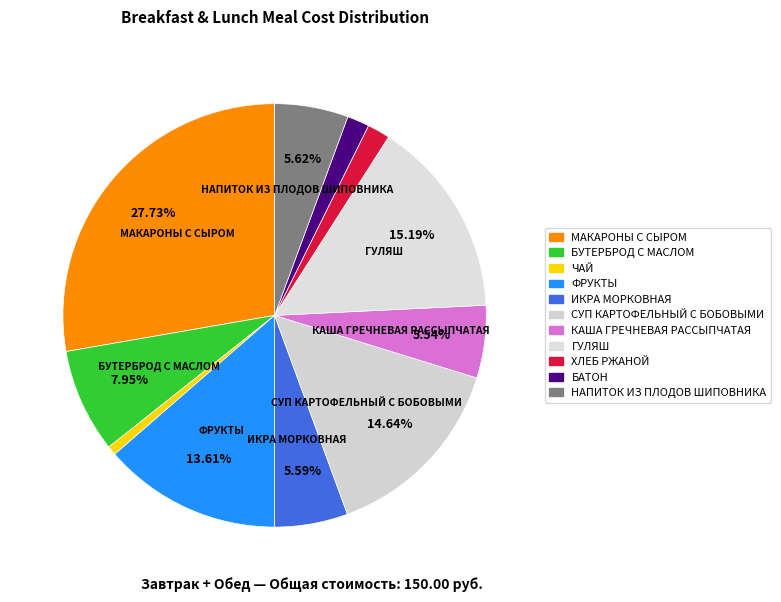

To the nearest percent, what percentage of the pie is ФРУКТЫ?

14%